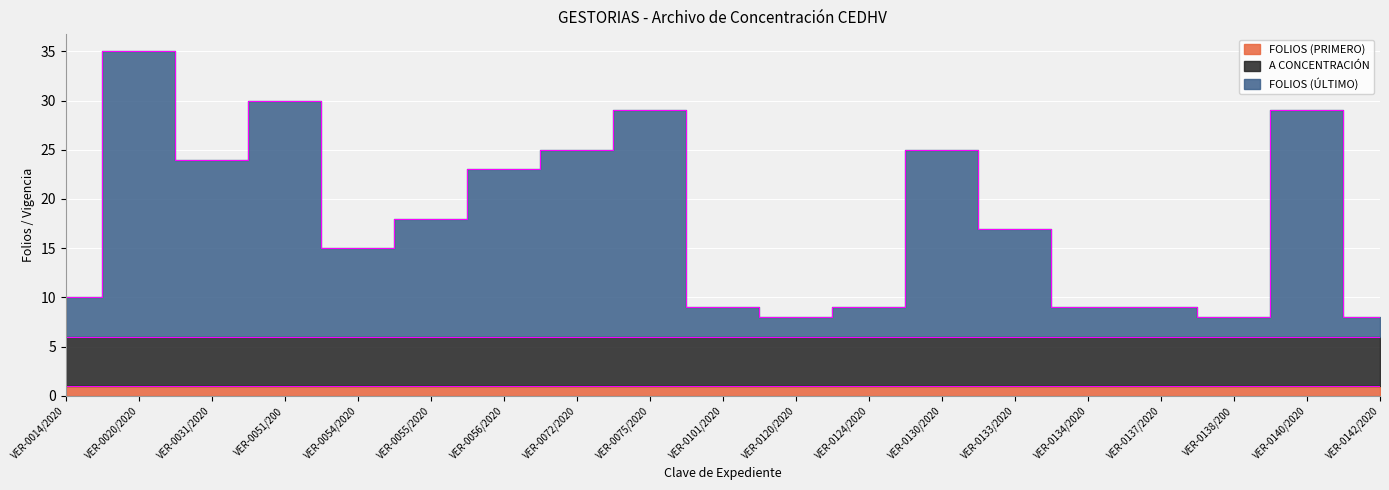

What is the minimum value shown in the chart?

1